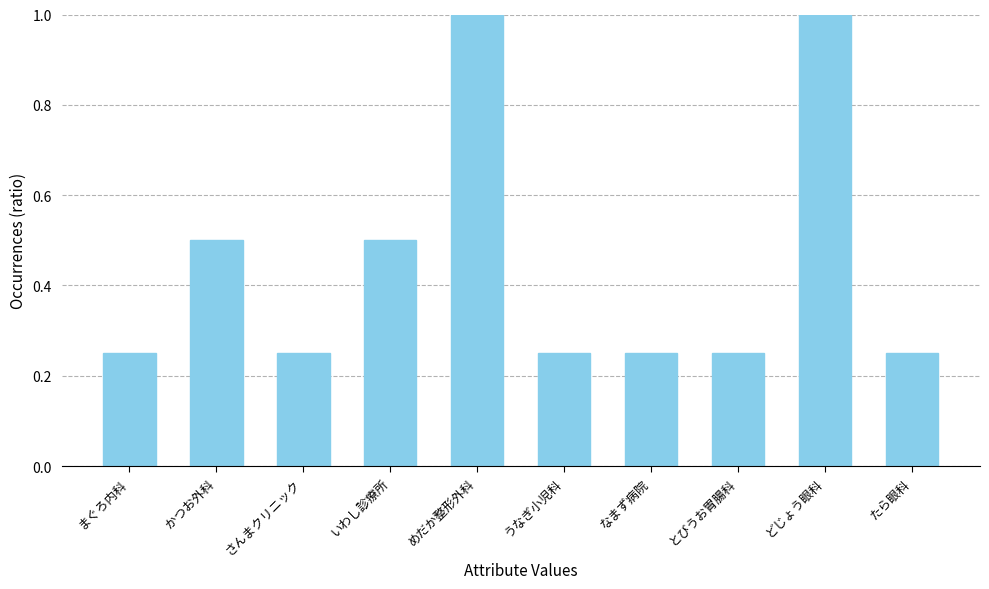

True or false: the data shows 0.4 at なまず病院.

False